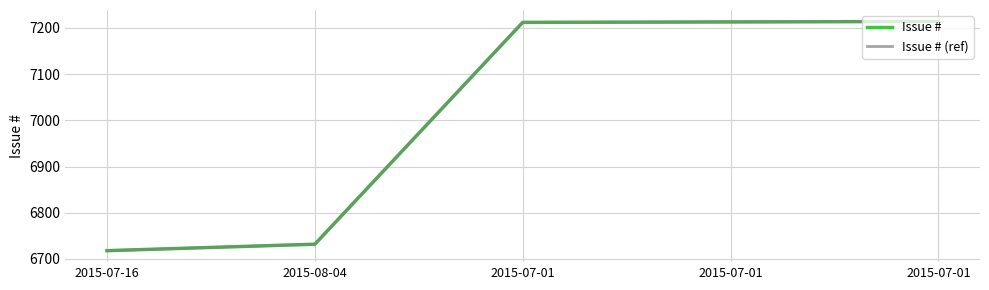

At which category is the sum across all series the highest?

2015-07-01